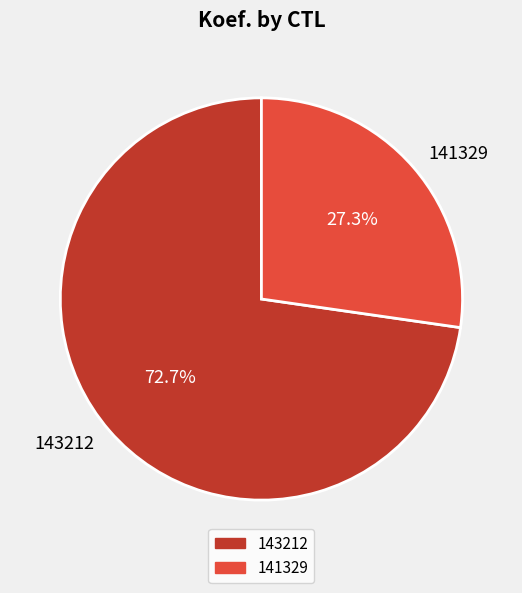

True or false: 141329 accounts for 34% of the total.

False